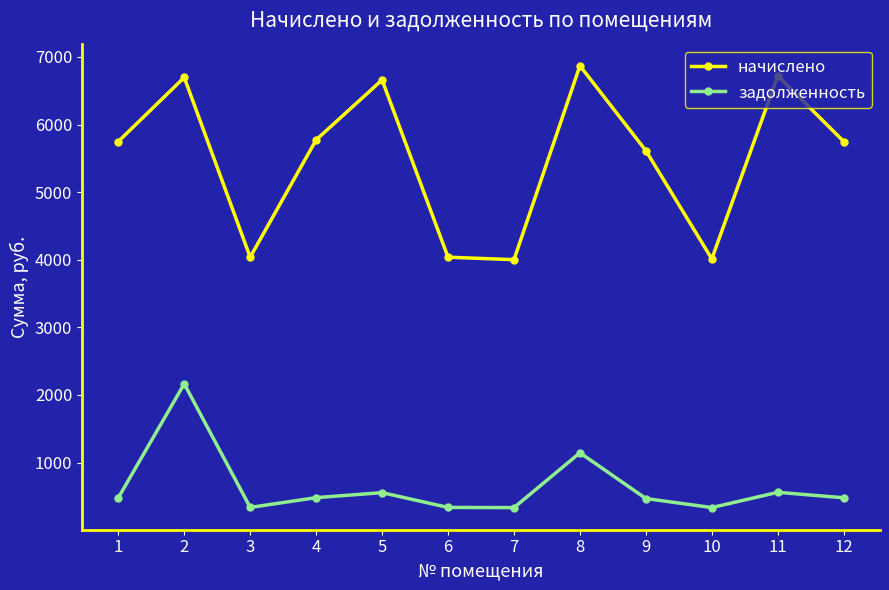

How many categories are shown in the chart?

12